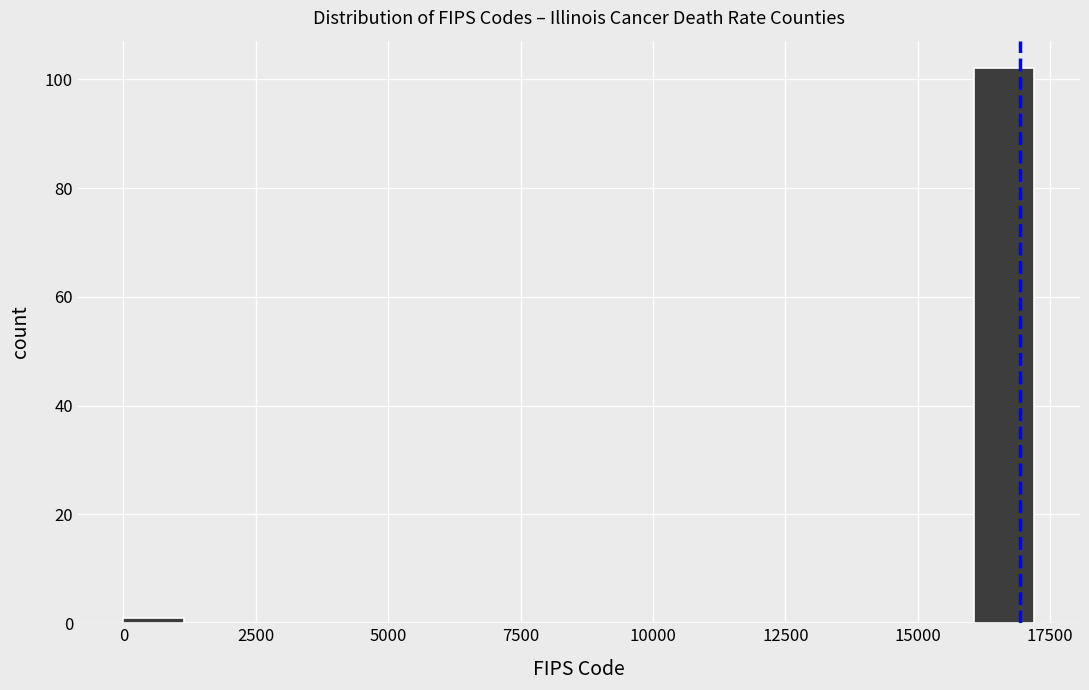

Read against the x-axis, roughly where is the centre of the tallest bar?

16500